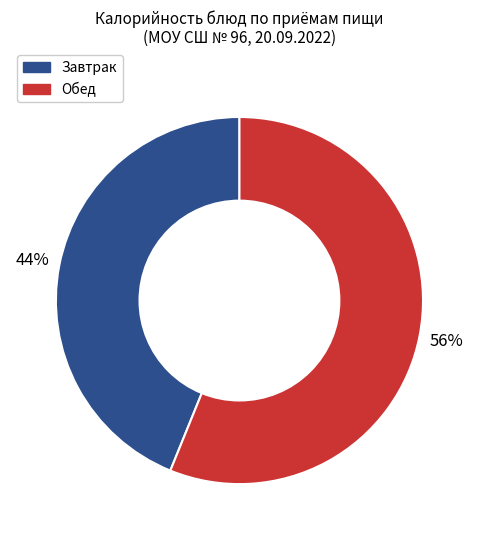

To the nearest percent, what is the average slice percentage?

50%